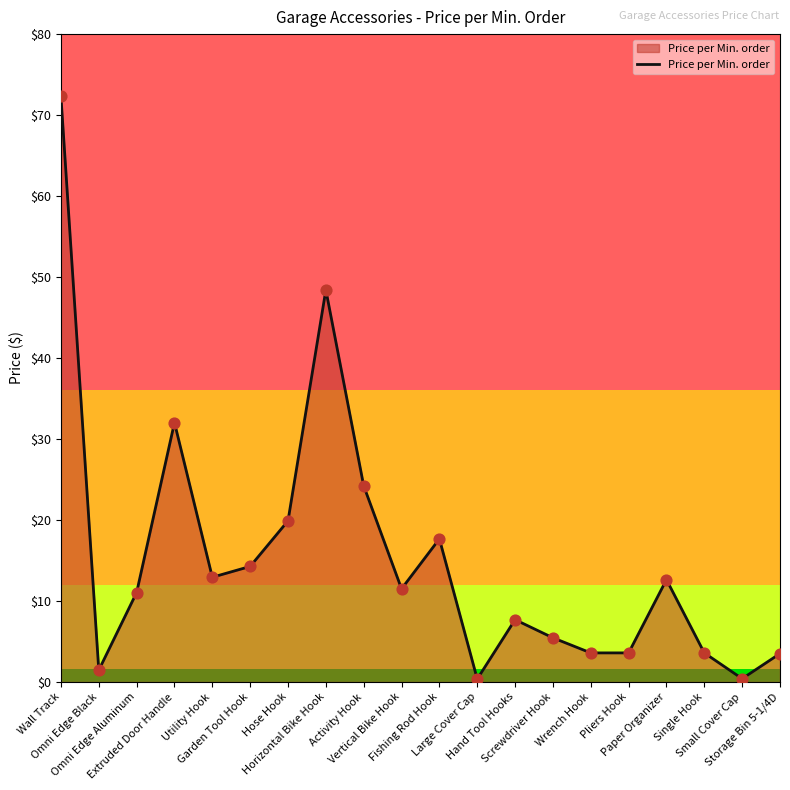

Between Omni Edge Black and Vertical Bike Hook, which is larger?

Vertical Bike Hook